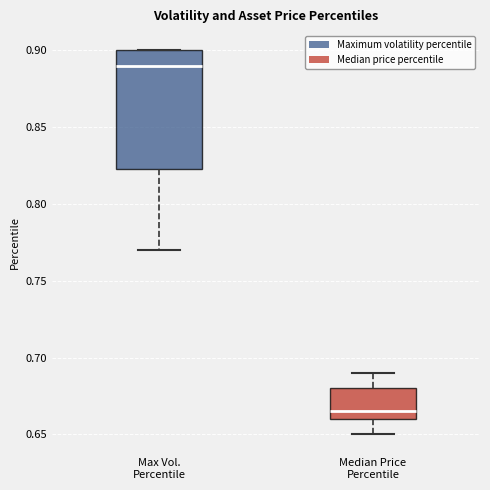

Reading left to right, read every box against the y-axis: the position of its median line, the range the box covers, and the ends of its whiskers. The values are not printed on the chart, so give them approximately, as read against the axis.

Max Vol. Percentile: median 0.890, box 0.825 to 0.900, whiskers 0.770 to 0.900
Median Price Percentile: median 0.665, box 0.660 to 0.680, whiskers 0.650 to 0.690